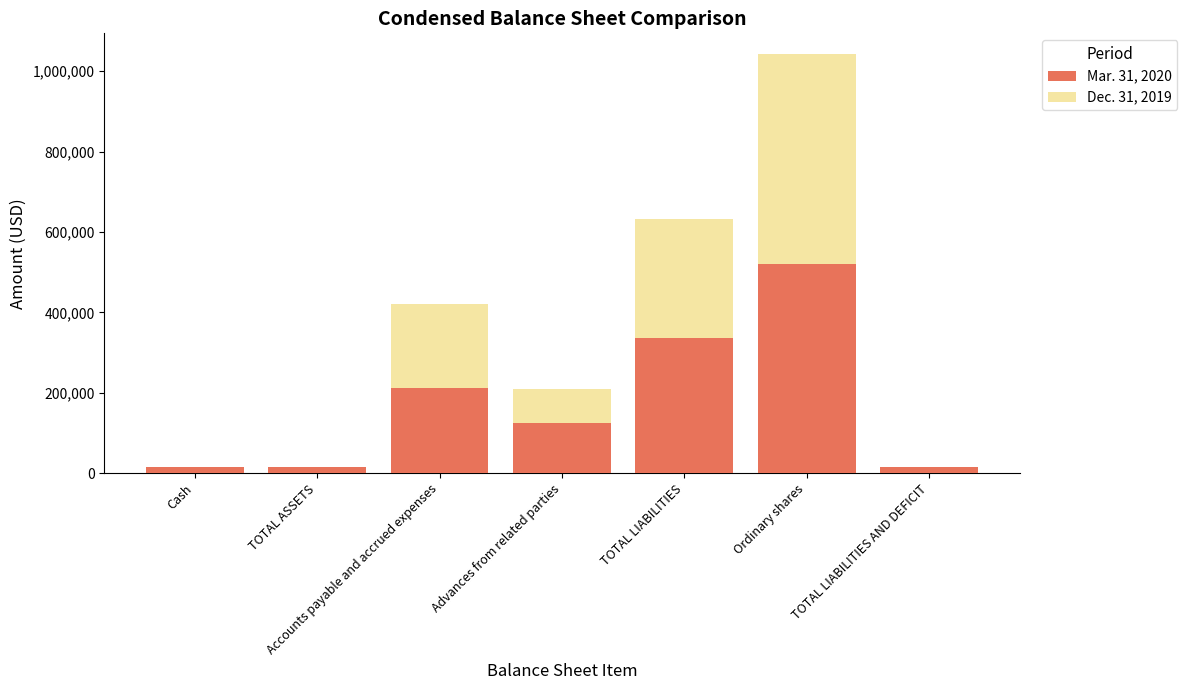

What is the total value across all series at Advances from related parties?

209890